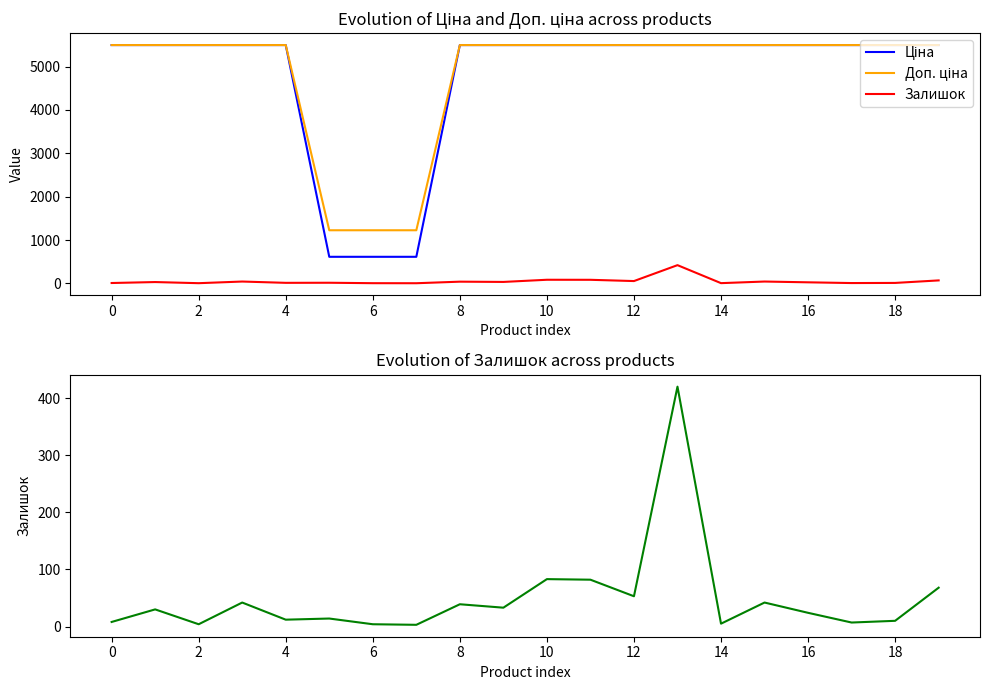

True or false: Ціна and Залишок intersect in this chart.

False